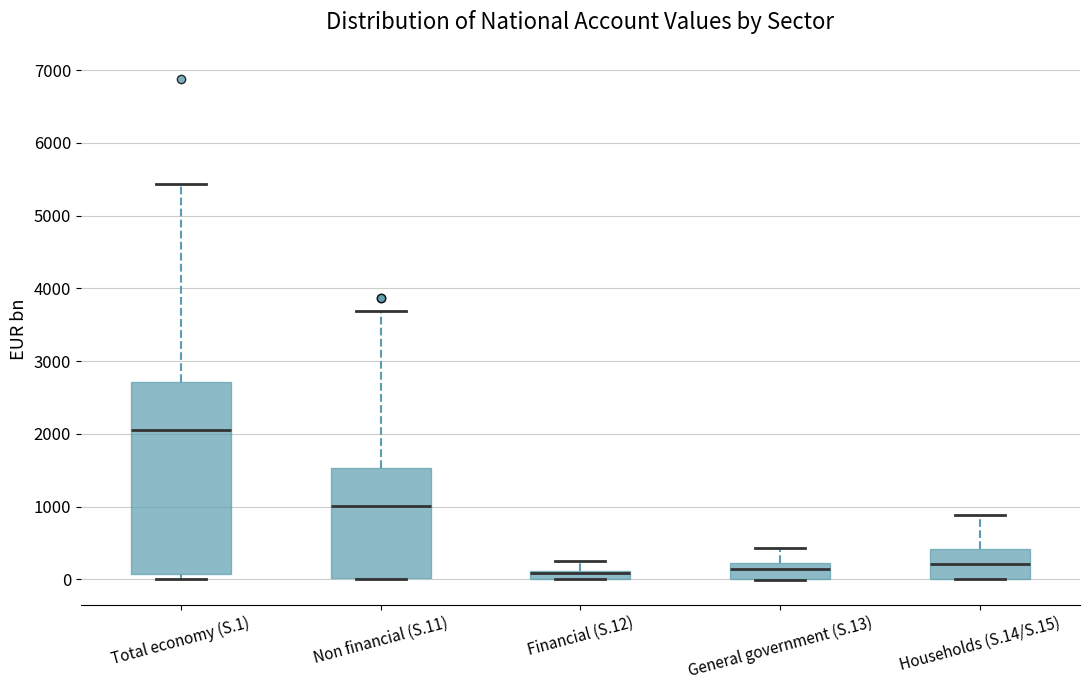

Where is the lower edge of the box for Financial (S.12) on the y-axis? The values are not printed on the chart, so give them approximately, as read against the axis.

0